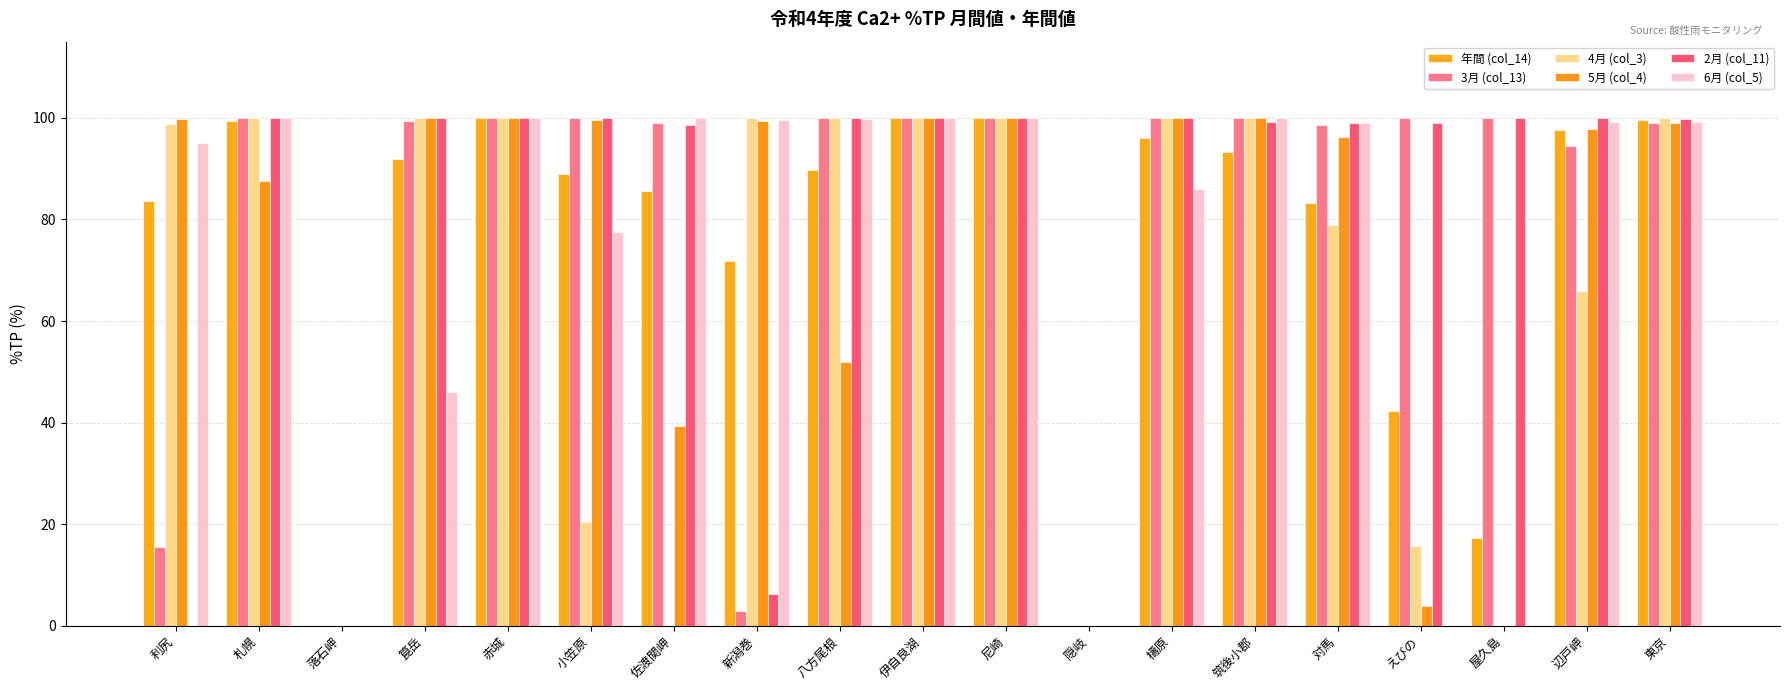

What is the spread (max minus min) of values at 八方尾根?

48.1